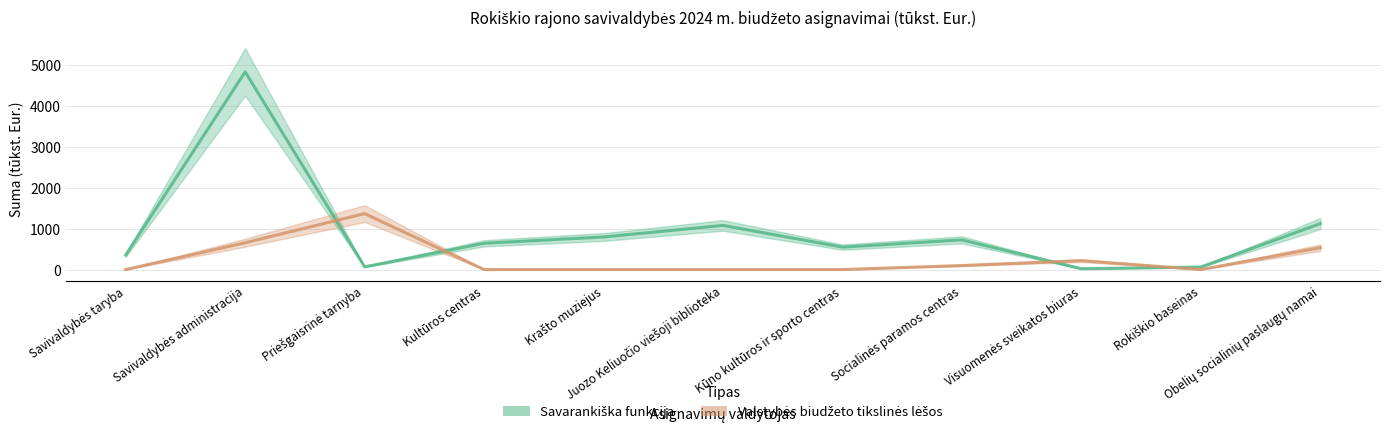

Is this an area chart (filled region under the line)?

No